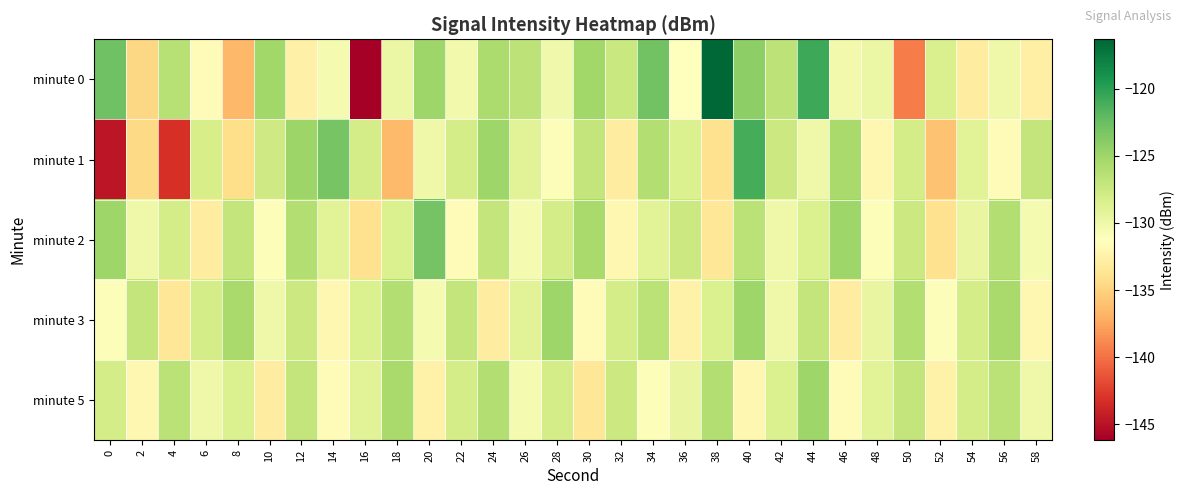

Reading left to right, transcribe all the data shown in this chart.

minute 0: 0=-122.8	2=-134.7	4=-126.3	6=-131.5	8=-136.5	10=-125.1	12=-132.6	14=-130.5	16=-146.2	18=-129.8	20=-125.0	22=-130.3	24=-125.7	26=-126.6	28=-130.1	30=-125.1	32=-127.4	34=-122.8	36=-131.2	38=-116.3	40=-124.2	42=-126.6	44=-120.7	46=-130.3	48=-129.8	50=-139.5	52=-128.4	54=-132.9	56=-130.1	58=-132.7
minute 1: 0=-144.7	2=-134.5	4=-143.2	6=-128.2	8=-134.2	10=-127.7	12=-124.9	14=-123.2	16=-128.0	18=-136.4	20=-130.0	22=-128.0	24=-125.0	26=-129.0	28=-131.0	30=-127.0	32=-133.0	34=-126.0	36=-128.5	38=-134.0	40=-121.0	42=-127.5	44=-130.0	46=-125.5	48=-132.0	50=-128.0	52=-136.0	54=-129.0	56=-131.5	58=-127.0
minute 2: 0=-125.0	2=-130.0	4=-128.0	6=-133.0	8=-127.0	10=-131.0	12=-126.0	14=-129.0	16=-134.0	18=-128.5	20=-123.0	22=-131.5	24=-127.0	26=-130.5	28=-128.0	30=-125.5	32=-132.0	34=-129.0	36=-127.5	38=-133.5	40=-126.5	42=-130.0	44=-128.5	46=-125.0	48=-131.0	50=-127.5	52=-134.0	54=-129.5	56=-126.0	58=-130.5
minute 3: 0=-131.0	2=-127.0	4=-133.5	6=-128.0	8=-125.5	10=-130.0	12=-127.5	14=-132.0	16=-128.5	18=-126.0	20=-130.5	22=-127.0	24=-133.0	26=-129.0	28=-125.0	30=-131.5	32=-128.0	34=-126.5	36=-132.5	38=-128.5	40=-125.0	42=-130.0	44=-127.0	46=-133.0	48=-129.5	50=-126.0	52=-131.0	54=-128.0	56=-125.5	58=-132.0
minute 5: 0=-128.0	2=-132.0	4=-126.5	6=-130.0	8=-128.5	10=-133.0	12=-127.0	14=-131.5	16=-129.0	18=-125.5	20=-132.5	22=-128.0	24=-126.0	26=-130.5	28=-128.0	30=-133.5	32=-127.5	34=-131.0	36=-129.5	38=-126.0	40=-132.0	42=-128.5	44=-125.0	46=-131.5	48=-129.0	50=-127.0	52=-132.5	54=-128.0	56=-126.5	58=-130.0